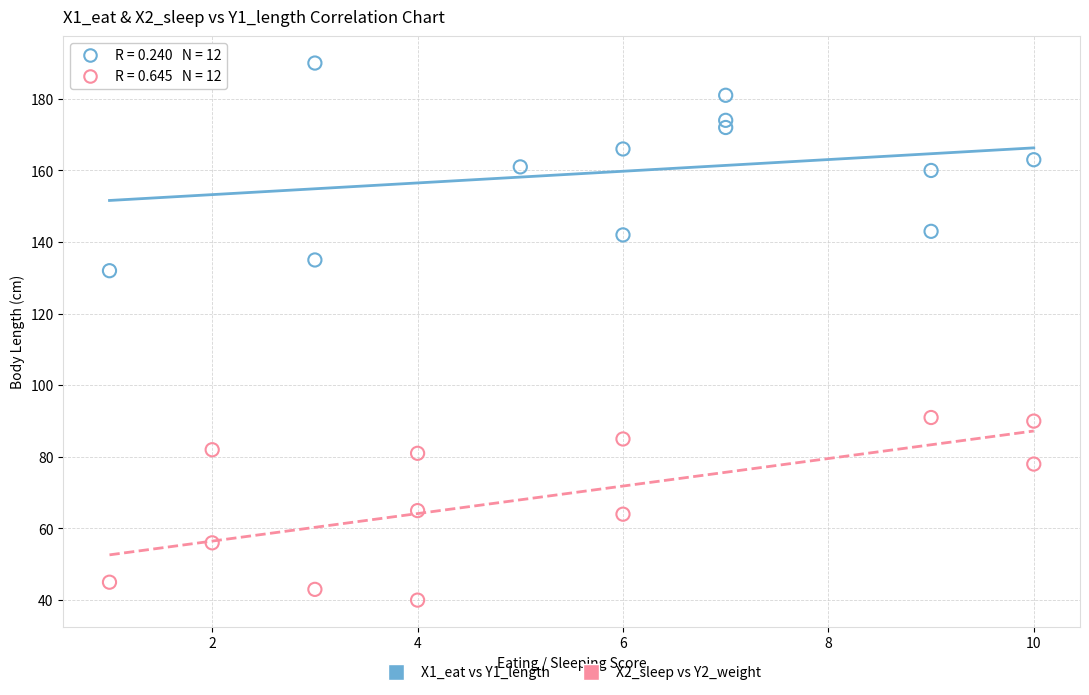

Which series contains the highest Y value?

X1_eat vs Y1_length